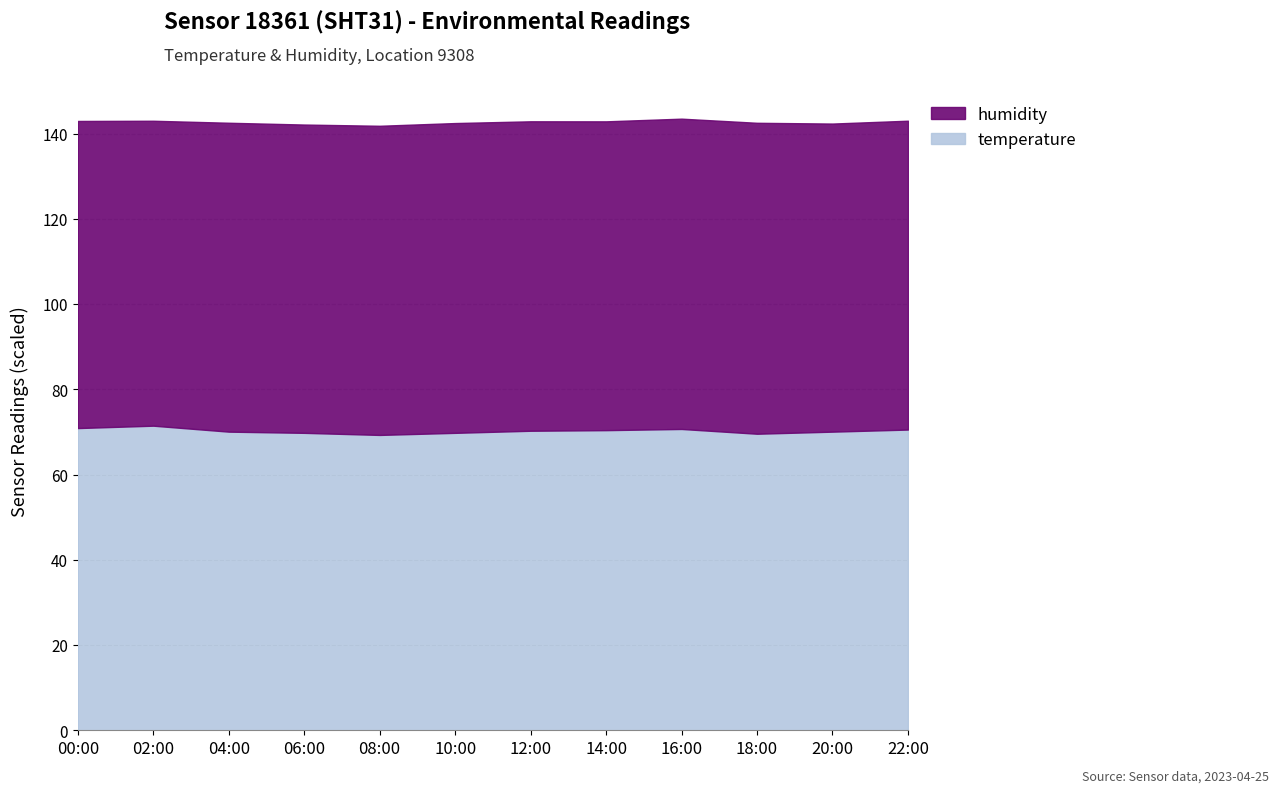

The humidity series shows 123.1 at 00:00. True or false?

False